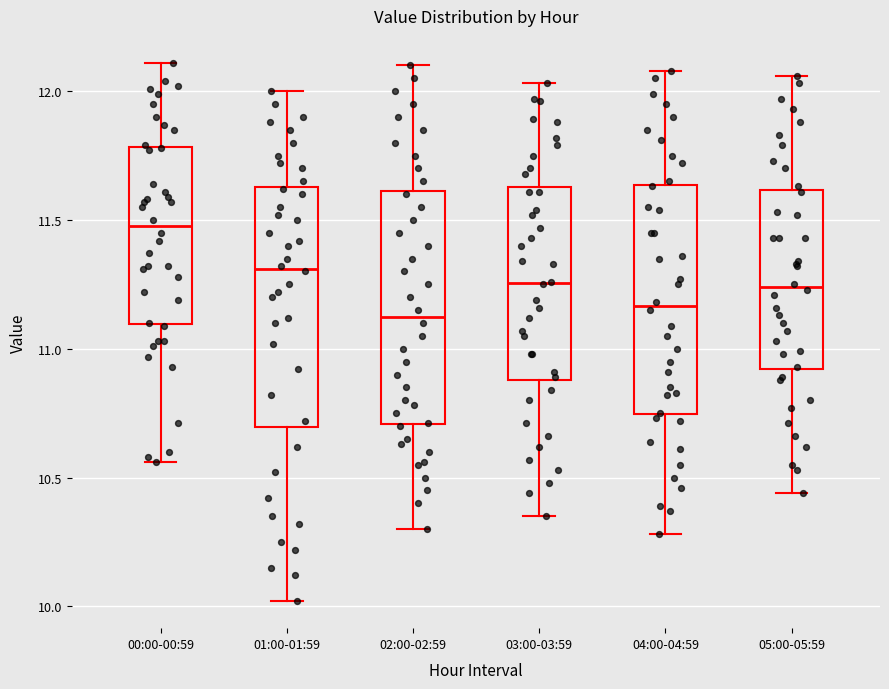

Reading left to right, read every box against the y-axis: the position of its median line, the range the box covers, and the ends of its whiskers. The values are not printed on the chart, so give them approximately, as read against the axis.

00:00-00:59: median 11.50, box 11.10 to 11.80, whiskers 10.55 to 12.10
01:00-01:59: median 11.30, box 10.70 to 11.65, whiskers 10.00 to 12.00
02:00-02:59: median 11.15, box 10.70 to 11.60, whiskers 10.30 to 12.10
03:00-03:59: median 11.25, box 10.90 to 11.65, whiskers 10.35 to 12.05
04:00-04:59: median 11.15, box 10.75 to 11.65, whiskers 10.30 to 12.10
05:00-05:59: median 11.25, box 10.90 to 11.60, whiskers 10.45 to 12.05